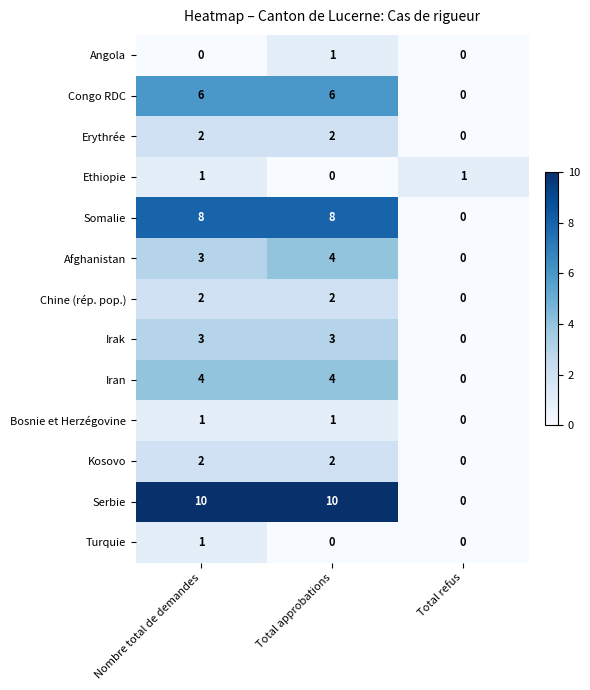

How many Afghanistan values are between 0 and 4?

3